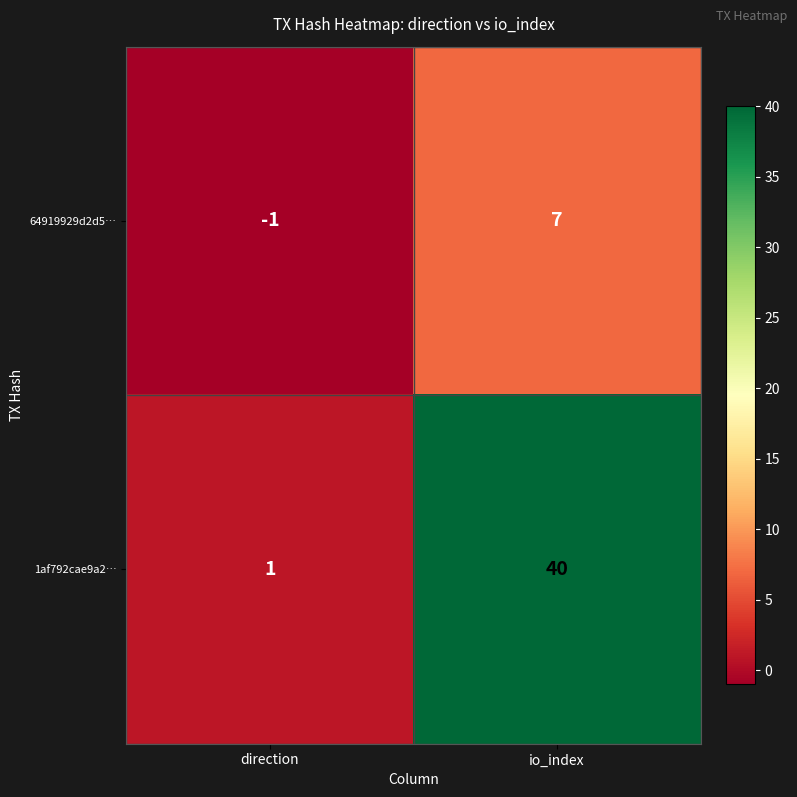

Reading left to right, transcribe all the data shown in this chart.

64919929d2d5…: -1	7
1af792cae9a2…: 1	40